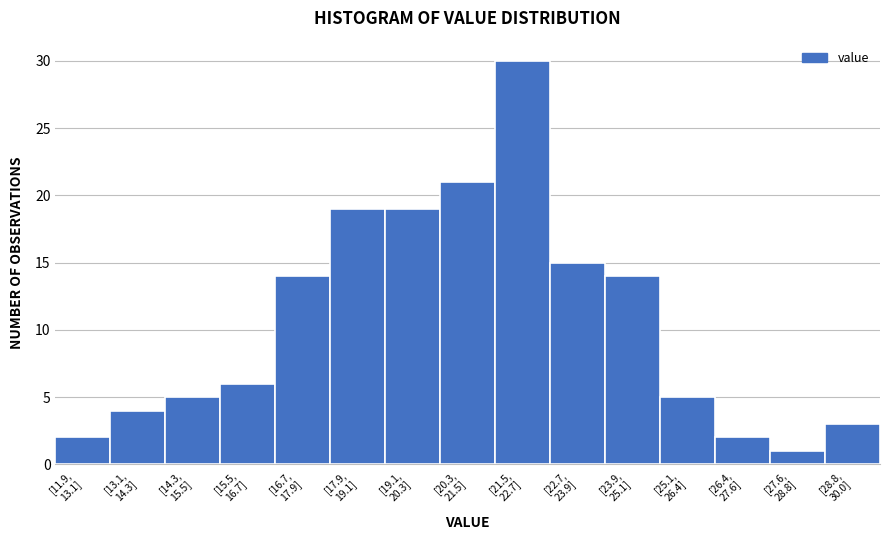

Reading left to right, list all the values displayed in this chart.

2	4	5	6	14	19	19	21	30	15	14	5	2	1	3